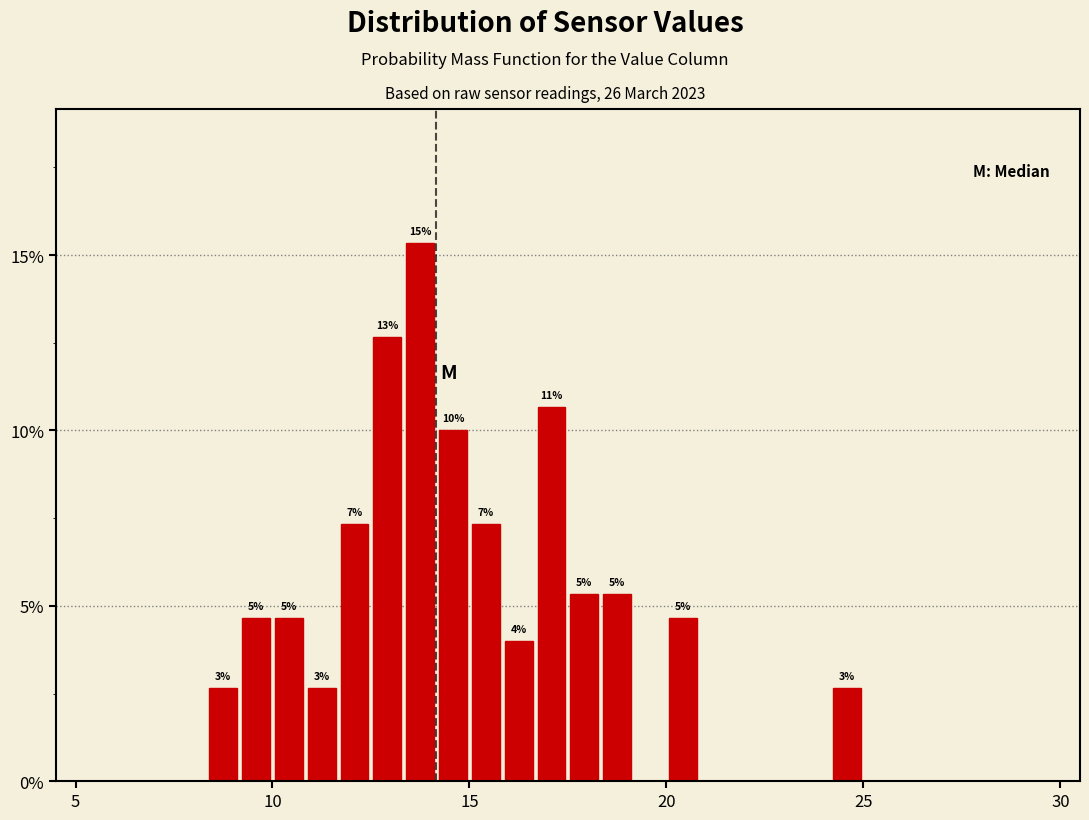

Read against the x-axis, roughly where is the centre of the tallest bar?

14.0